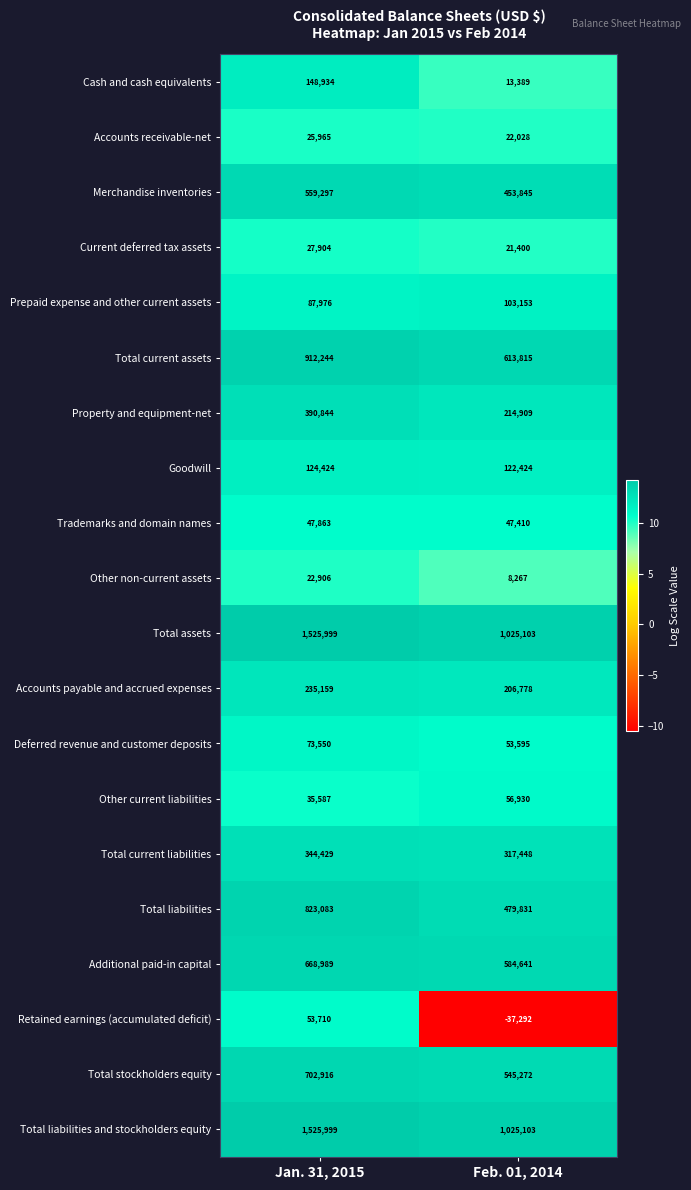

True or false: Merchandise inventories has a value of 888223 at Jan. 31, 2015.

False